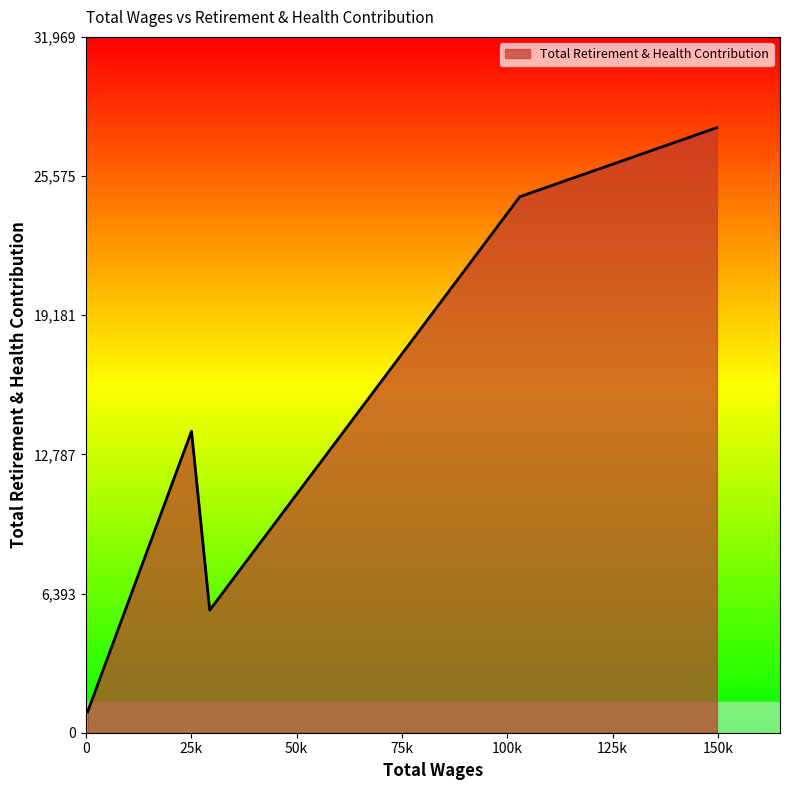

How many interior local peaks (higher than both neighbors) does the data have?

1